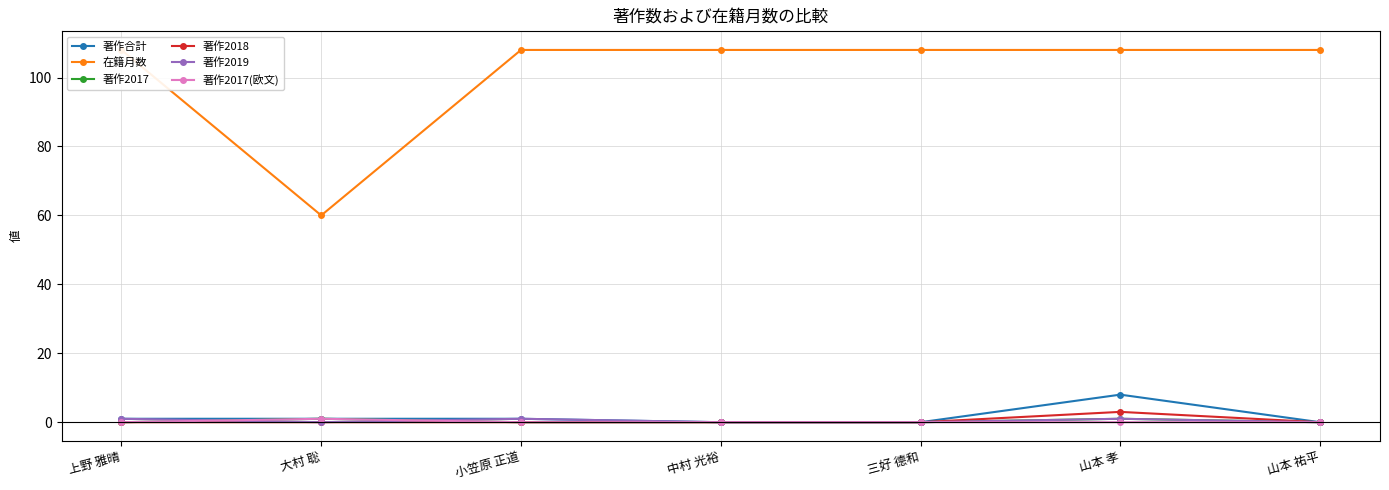

What is the difference between the 著作2017 values at 大村 聡 and 中村 光裕?

1